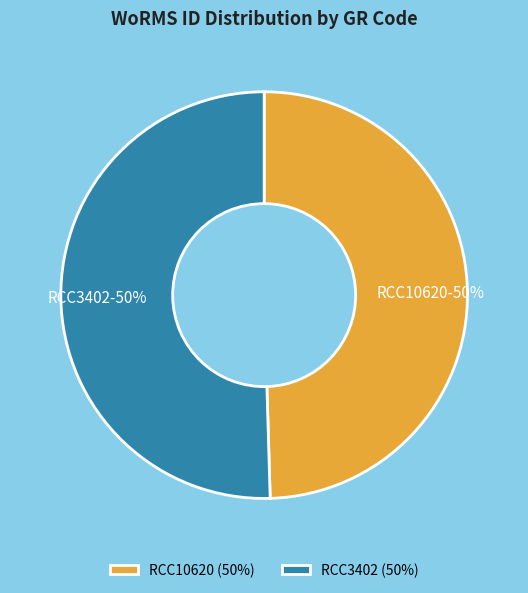

Is it true that RCC10620 is 43% of the pie?

False